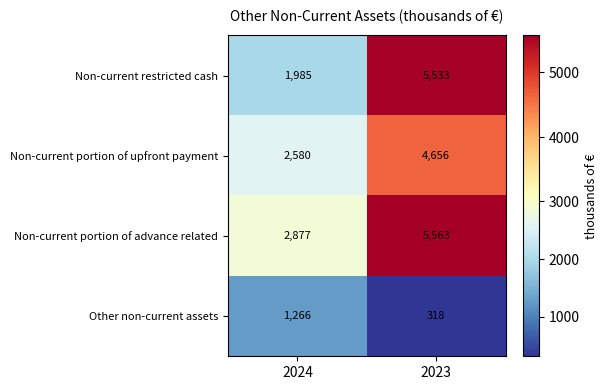

The value of Non-current restricted cash at 2024 is 562. True or false?

False